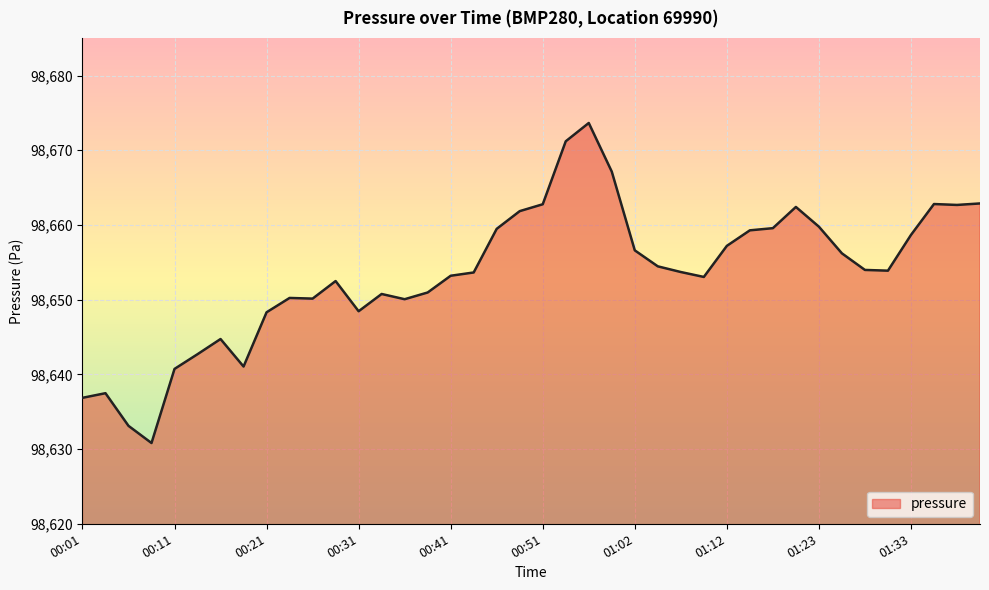

What is the smallest value displayed?

98630.8